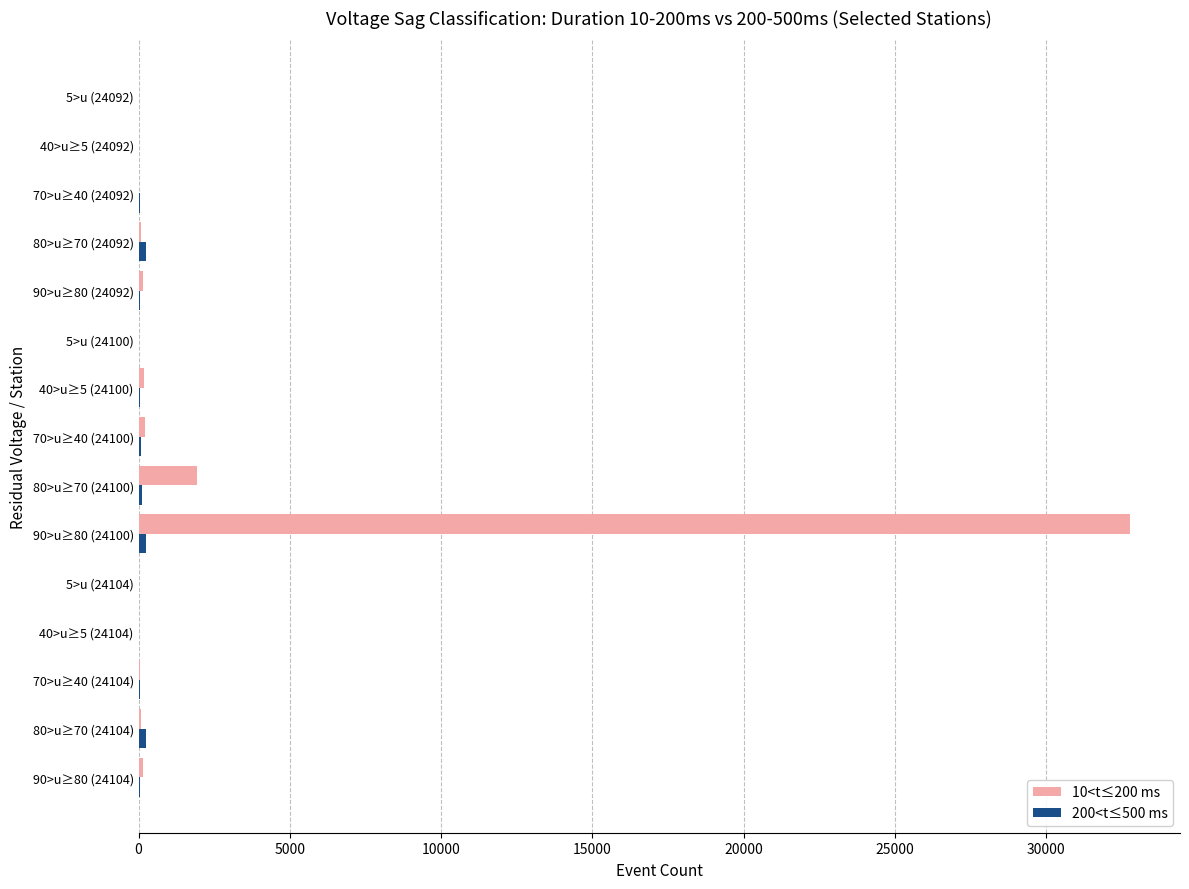

Is it true that 10<t≤200 ms equals 1 at 40>u≥5 (24104)?

True